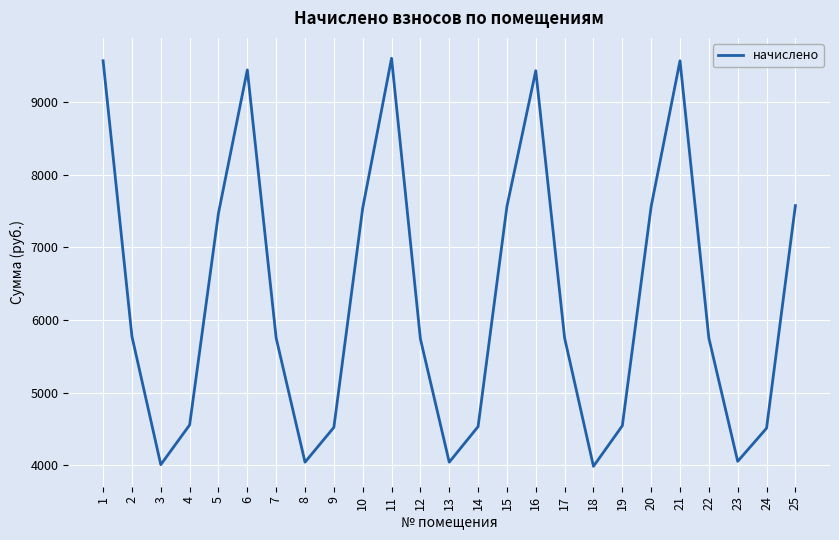

The value at 1 is 14845.6. True or false?

False